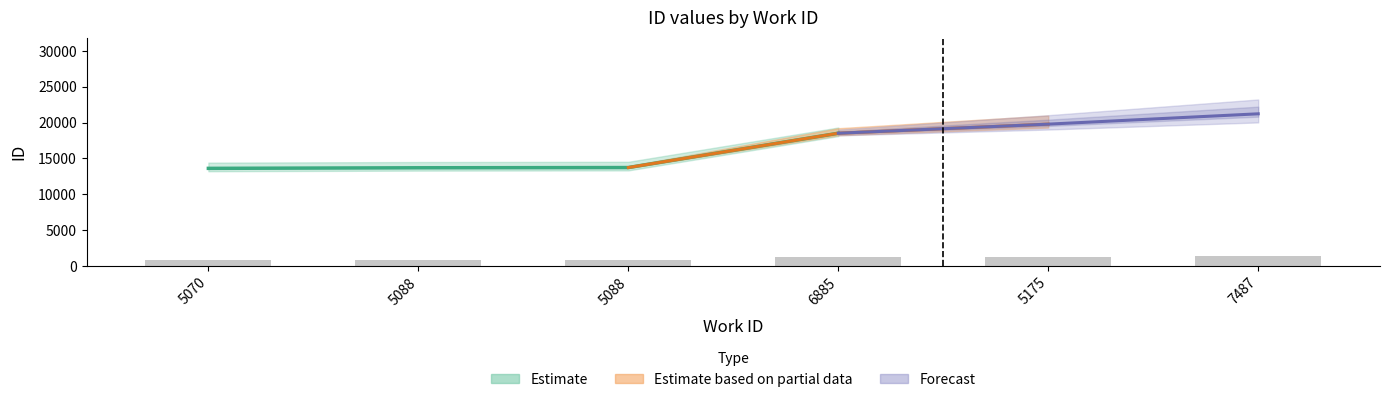

What is the value of the 1st bar from the left?

885.1